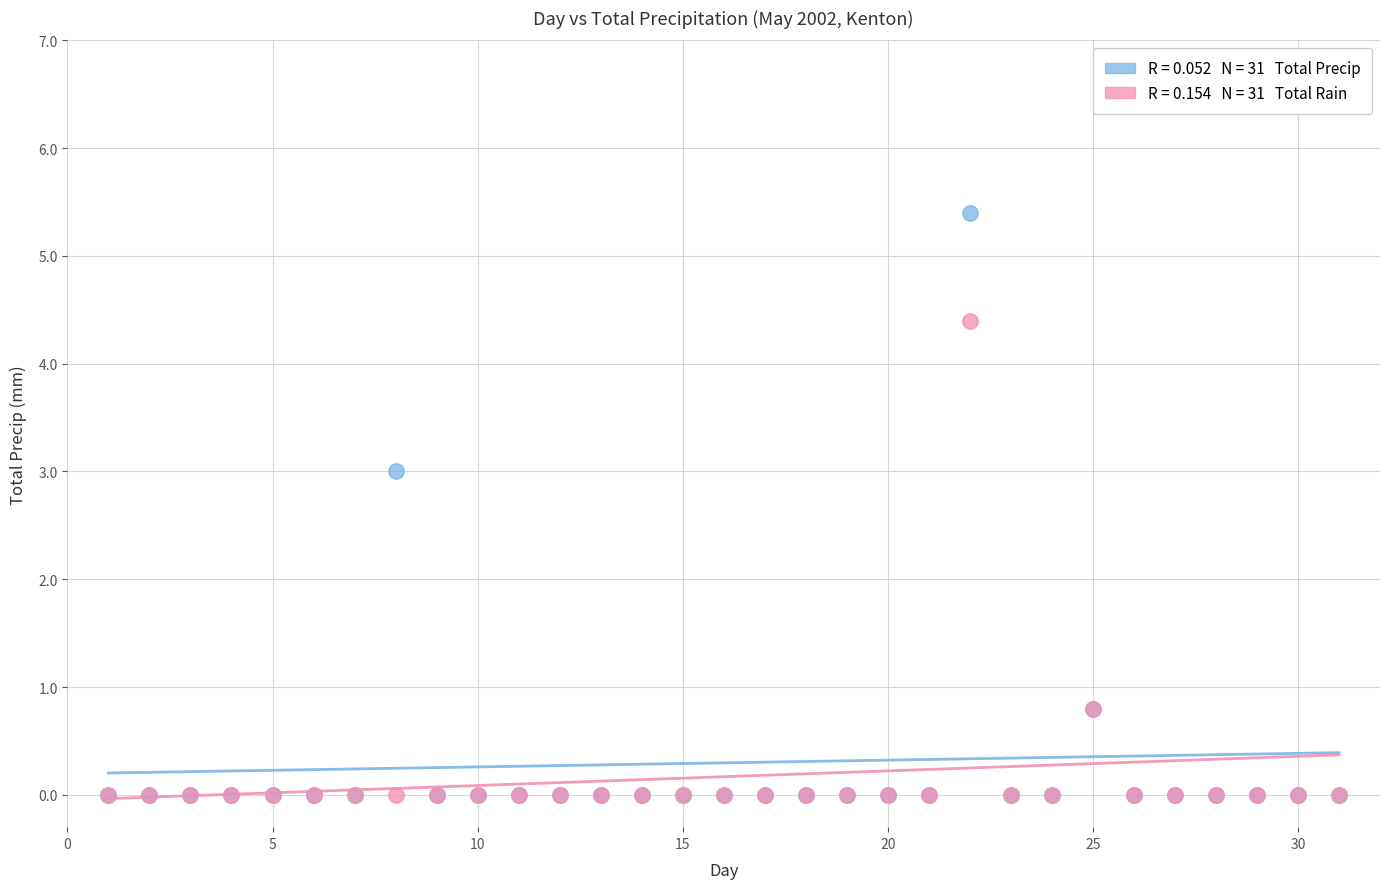

Across all series, what Y value is closest to 2?

3.0